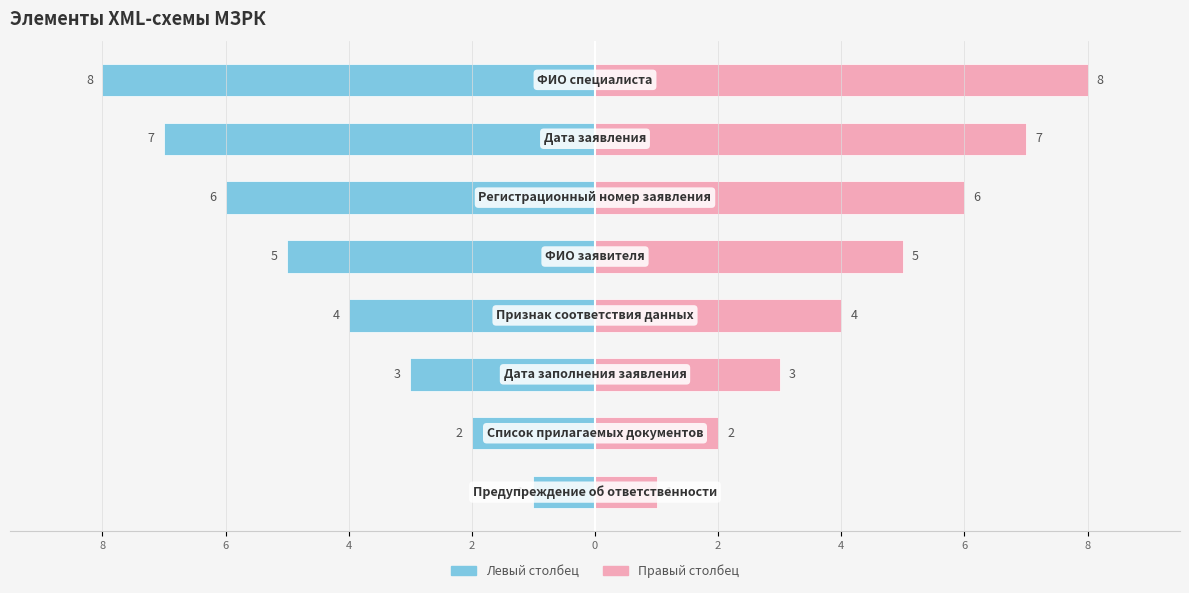

What is the minimum value for Номер (лево)?

-8